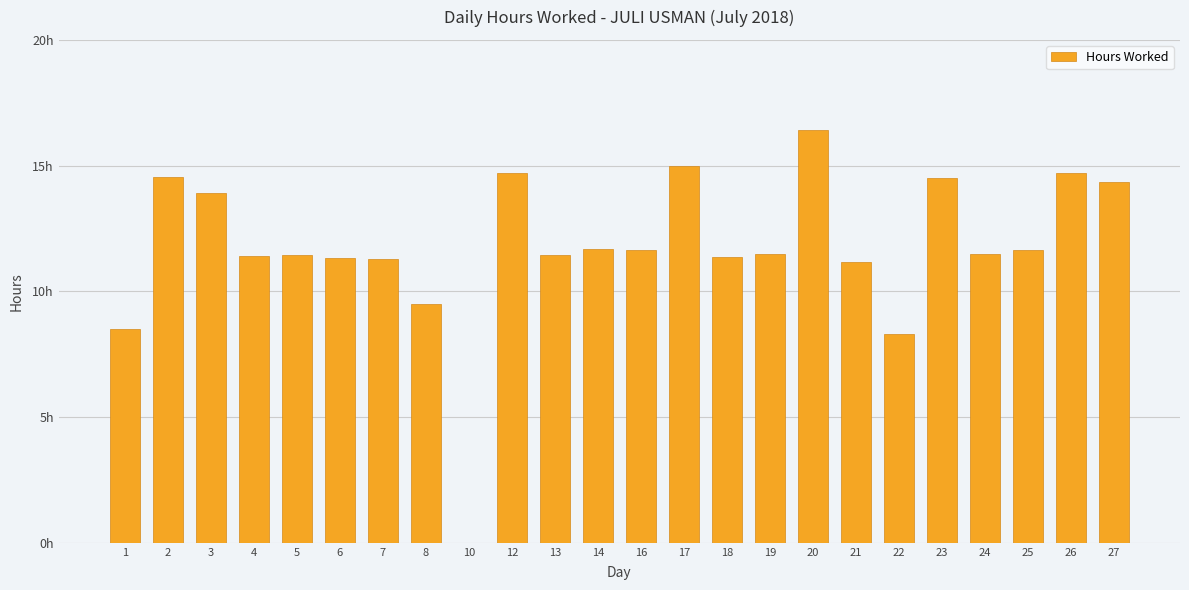

Are the bars horizontal?

No